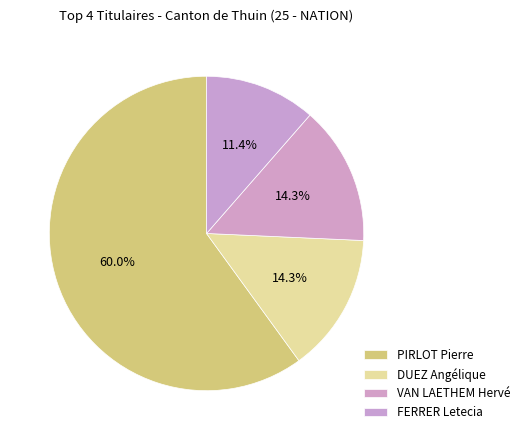

Rank the categories by value from lowest to highest.

FERRER Letecia, DUEZ Angélique, VAN LAETHEM Hervé, PIRLOT Pierre